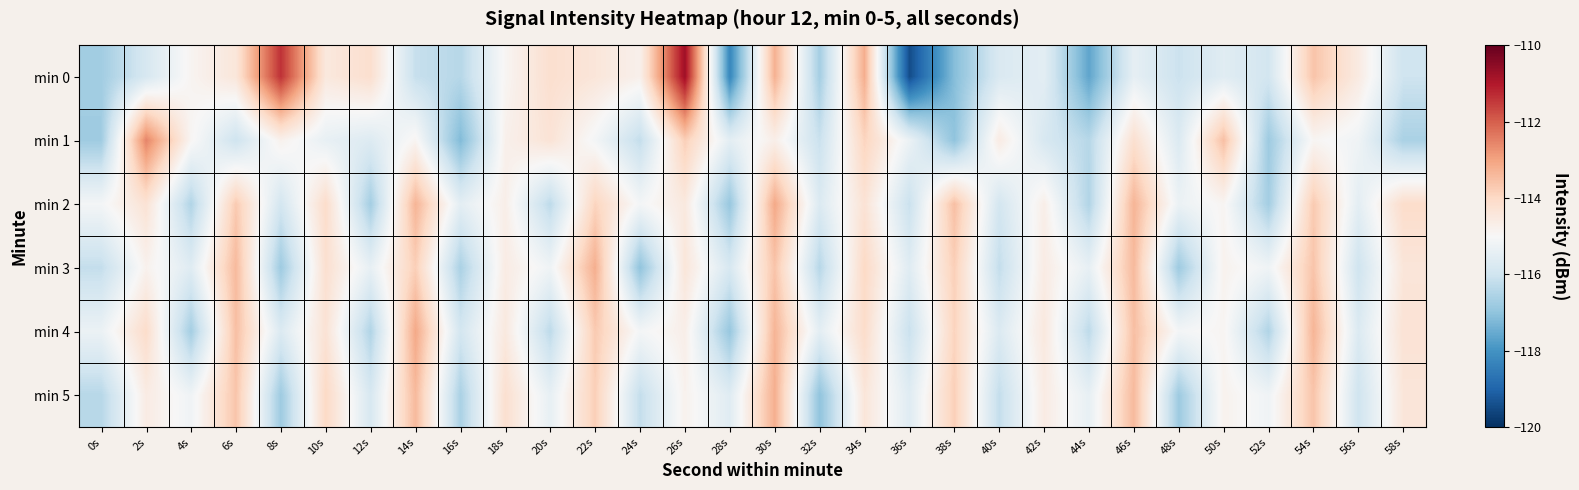

Reading left to right, transcribe all the data shown in this chart.

min 0: 0s=-116.7	2s=-115.8	4s=-114.9	6s=-114.4	8s=-111.4	10s=-114.5	12s=-114.2	14s=-116.1	16s=-116.4	18s=-114.9	20s=-114.2	22s=-114.4	24s=-114.8	26s=-110.8	28s=-118.3	30s=-113.2	32s=-116.7	34s=-113.2	36s=-119.4	38s=-117.1	40s=-115.7	42s=-115.5	44s=-117.6	46s=-115.4	48s=-116.1	50s=-115.6	52s=-115.9	54s=-113.6	56s=-114.6	58s=-116.0
min 1: 0s=-116.8	2s=-112.5	4s=-114.9	6s=-116.0	8s=-114.8	10s=-115.4	12s=-115.7	14s=-114.9	16s=-117.2	18s=-114.8	20s=-114.3	22s=-115.1	24s=-116.2	26s=-113.8	28s=-115.5	30s=-114.7	32s=-116.1	34s=-113.9	36s=-115.3	38s=-117.0	40s=-114.6	42s=-115.8	44s=-116.4	46s=-114.2	48s=-115.7	50s=-113.5	52s=-116.8	54s=-114.9	56s=-115.2	58s=-116.6
min 2: 0s=-115.1	2s=-114.3	4s=-116.5	6s=-113.7	8s=-115.9	10s=-114.1	12s=-116.7	14s=-113.3	16s=-115.5	18s=-114.7	20s=-116.3	22s=-113.9	24s=-115.1	26s=-114.5	28s=-116.9	30s=-113.1	32s=-115.7	34s=-114.3	36s=-116.1	38s=-113.5	40s=-115.9	42s=-114.7	44s=-116.5	46s=-113.3	48s=-115.3	50s=-114.9	52s=-116.7	54s=-113.7	56s=-115.5	58s=-114.1
min 3: 0s=-116.2	2s=-114.8	4s=-115.6	6s=-113.4	8s=-116.8	10s=-114.2	12s=-115.4	14s=-113.8	16s=-116.6	18s=-114.6	20s=-115.2	22s=-113.2	24s=-117.0	26s=-114.4	28s=-115.8	30s=-113.6	32s=-116.4	34s=-114.0	36s=-115.6	38s=-113.8	40s=-116.2	42s=-114.6	44s=-115.4	46s=-113.4	48s=-116.8	50s=-114.8	52s=-115.2	54s=-113.6	56s=-116.0	58s=-114.4
min 4: 0s=-115.3	2s=-114.1	4s=-116.7	6s=-113.5	8s=-115.7	10s=-114.3	12s=-116.5	14s=-113.1	16s=-115.9	18s=-114.5	20s=-116.3	22s=-113.7	24s=-115.1	26s=-114.7	28s=-116.9	30s=-113.3	32s=-115.5	34s=-114.1	36s=-116.1	38s=-113.9	40s=-115.7	42s=-114.5	44s=-116.3	46s=-113.5	48s=-115.1	50s=-114.9	52s=-116.5	54s=-113.3	56s=-115.7	58s=-114.3
min 5: 0s=-116.4	2s=-114.6	4s=-115.2	6s=-113.6	8s=-116.8	10s=-114.0	12s=-115.8	14s=-113.4	16s=-116.6	18s=-114.2	20s=-115.4	22s=-113.8	24s=-116.2	26s=-114.8	28s=-115.6	30s=-113.2	32s=-117.0	34s=-114.4	36s=-115.6	38s=-113.8	40s=-116.2	42s=-114.6	44s=-115.4	46s=-113.4	48s=-116.8	50s=-114.8	52s=-115.2	54s=-113.6	56s=-116.0	58s=-114.4